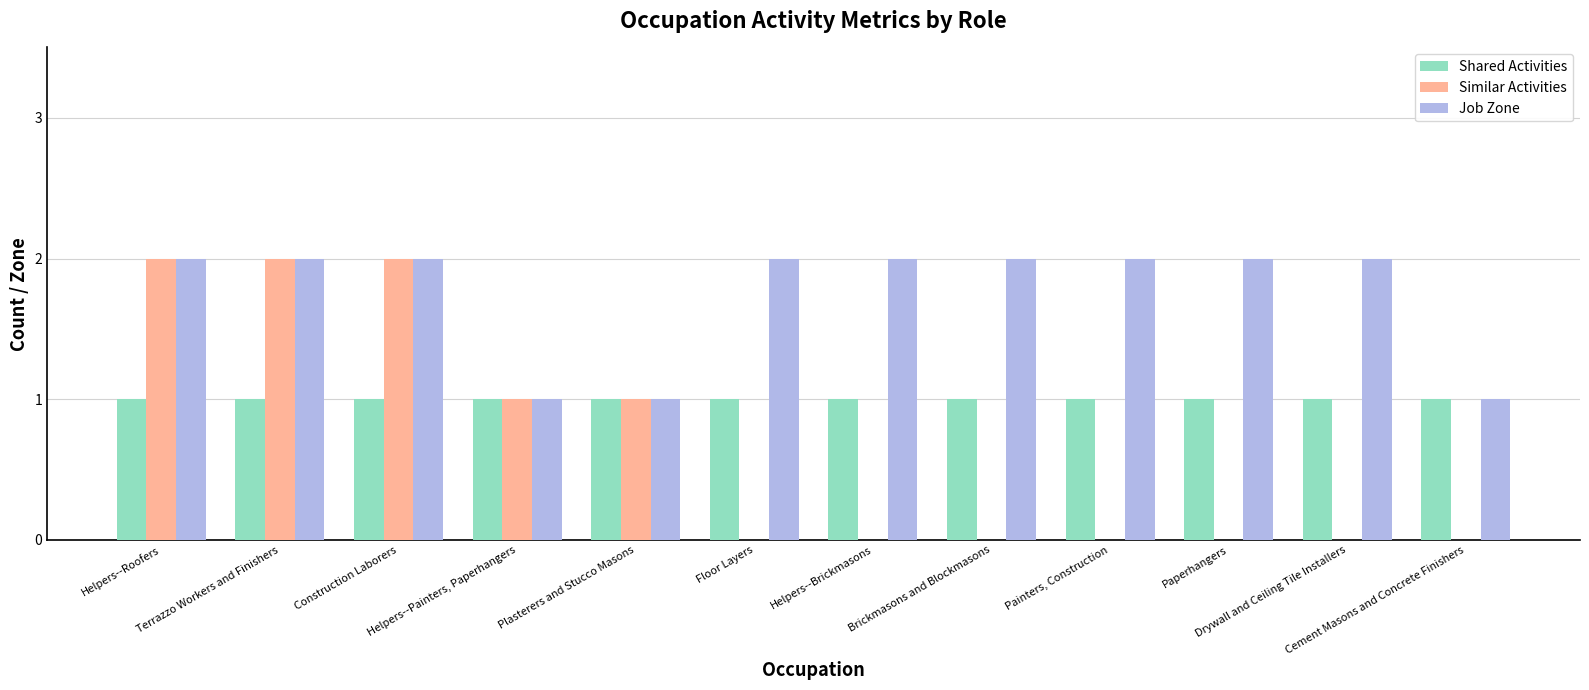

Reading left to right, what are all the values shown in this chart?

Shared Activities: Helpers--Roofers=1	Terrazzo Workers and Finishers=1	Construction Laborers=1	Helpers--Painters, Paperhangers=1	Plasterers and Stucco Masons=1	Floor Layers=1	Helpers--Brickmasons=1	Brickmasons and Blockmasons=1	Painters, Construction=1	Paperhangers=1	Drywall and Ceiling Tile Installers=1	Cement Masons and Concrete Finishers=1
Similar Activities: Helpers--Roofers=2	Terrazzo Workers and Finishers=2	Construction Laborers=2	Helpers--Painters, Paperhangers=1	Plasterers and Stucco Masons=1	Floor Layers=0	Helpers--Brickmasons=0	Brickmasons and Blockmasons=0	Painters, Construction=0	Paperhangers=0	Drywall and Ceiling Tile Installers=0	Cement Masons and Concrete Finishers=0
Job Zone: Helpers--Roofers=2	Terrazzo Workers and Finishers=2	Construction Laborers=2	Helpers--Painters, Paperhangers=1	Plasterers and Stucco Masons=1	Floor Layers=2	Helpers--Brickmasons=2	Brickmasons and Blockmasons=2	Painters, Construction=2	Paperhangers=2	Drywall and Ceiling Tile Installers=2	Cement Masons and Concrete Finishers=1